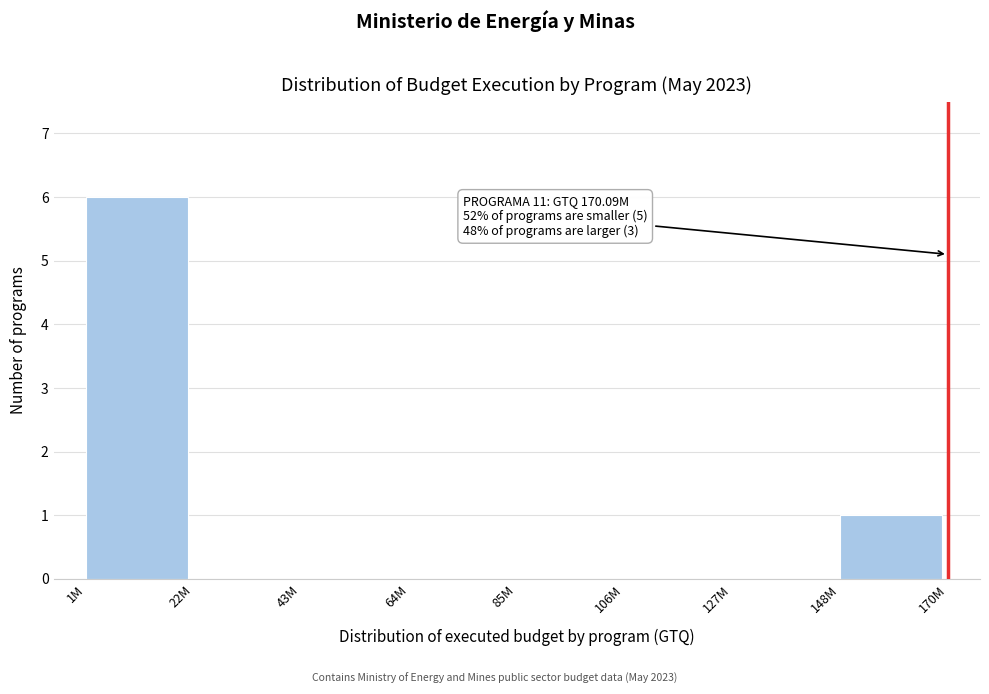

Reading right to left, extract all data points from this chart.

148M=1	127M=0	106M=0	85M=0	64M=0	43M=0	22M=0	1M=6